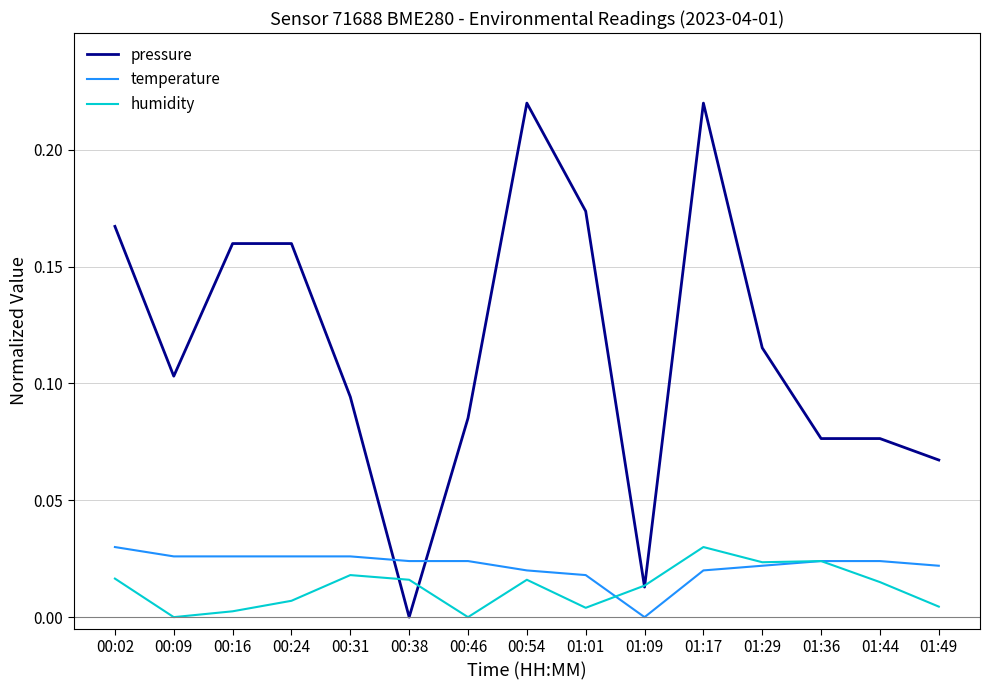

Which category has the lowest value in the temperature series?

01:09